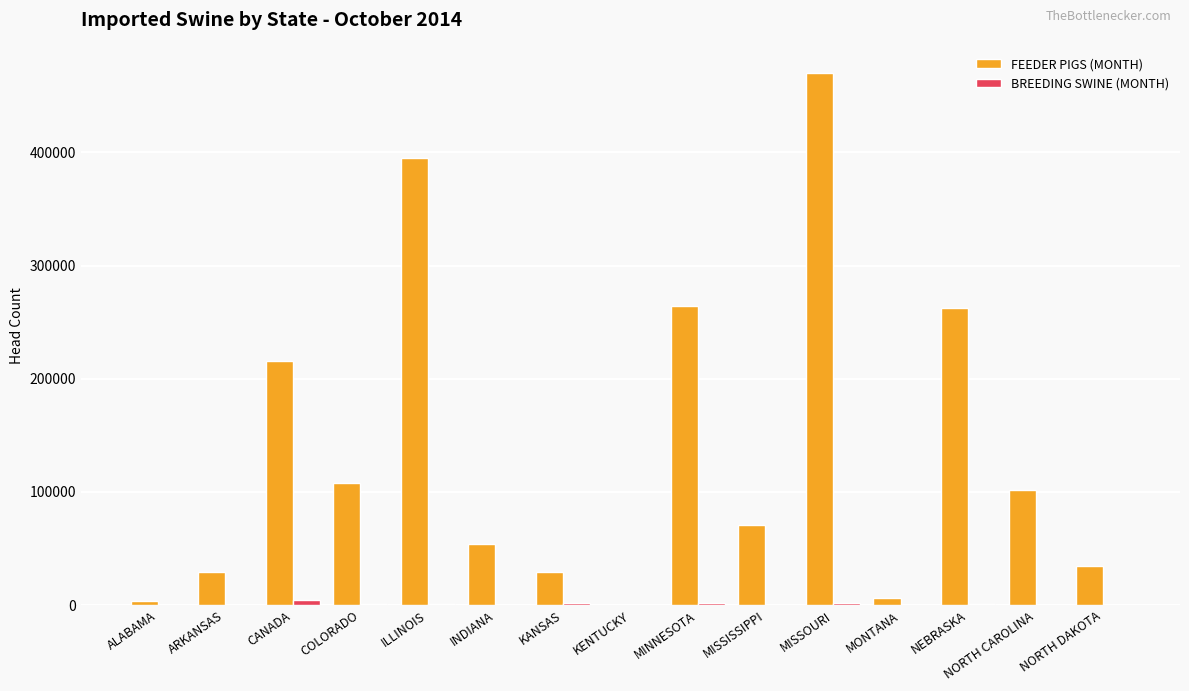

Does the chart contain stacked bars?

No